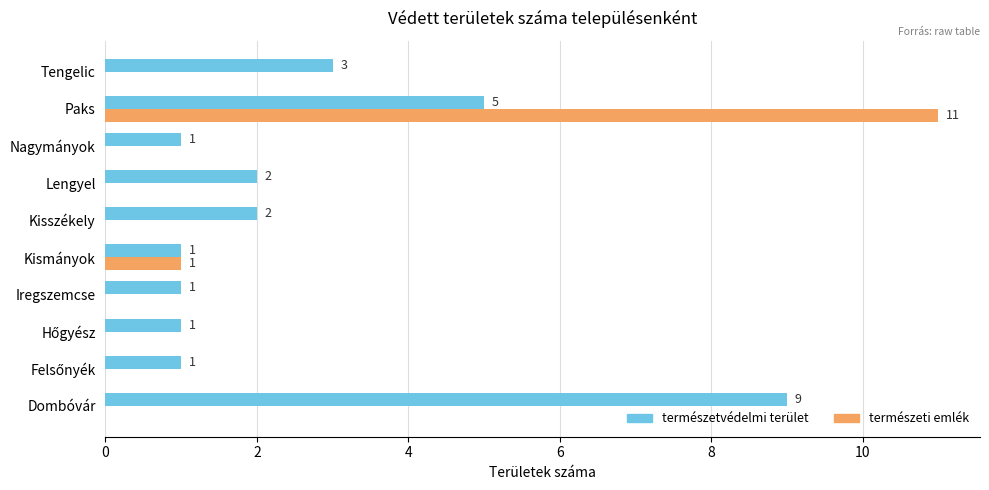

The természeti emlék series shows -8 at Lengyel. True or false?

False